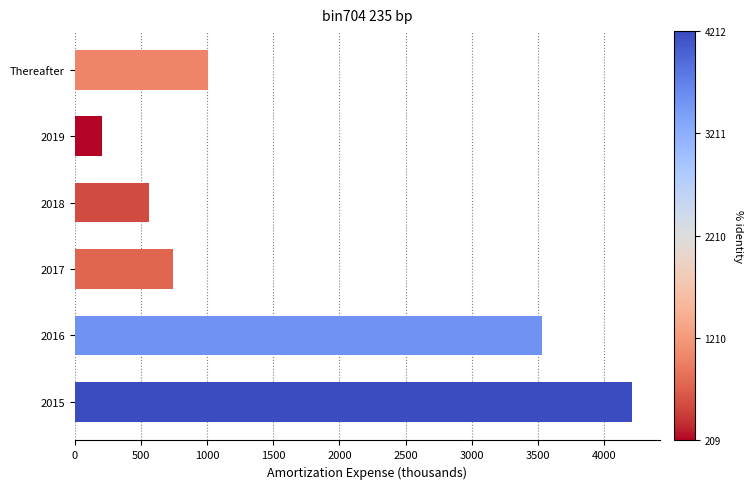

Does the chart contain stacked bars?

No